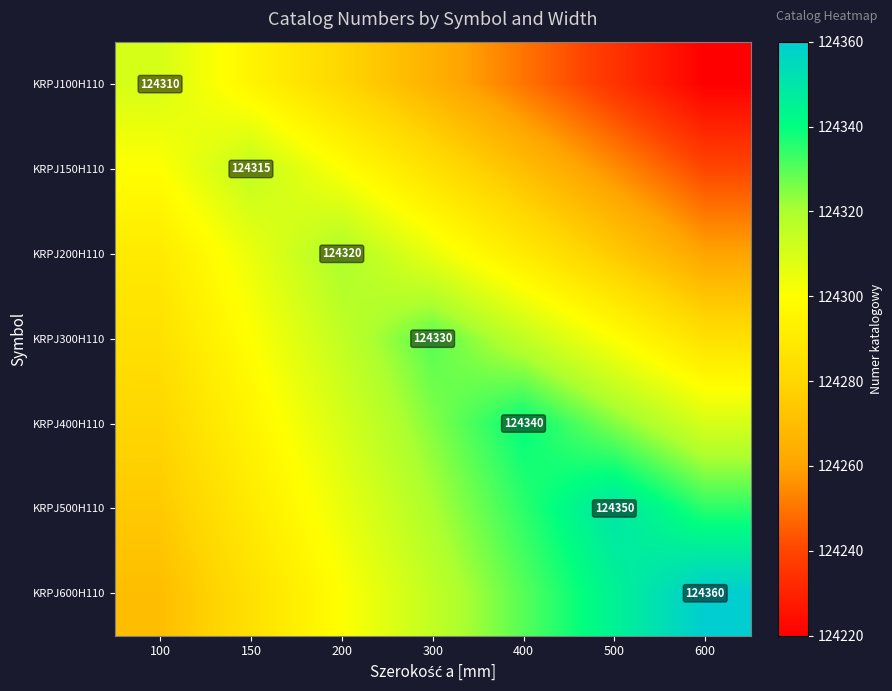

Is it true that KRPJ400H110 equals 124340 at 400?

True